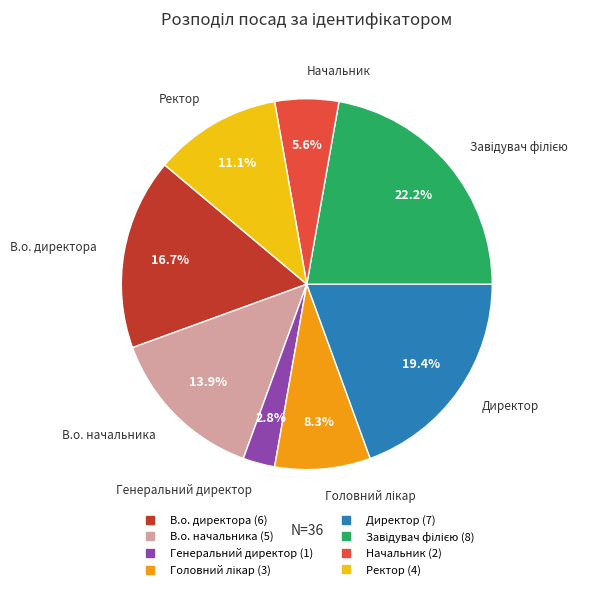

Approximately how many times larger is the value at Начальник compared to В.о. директора?

0.3